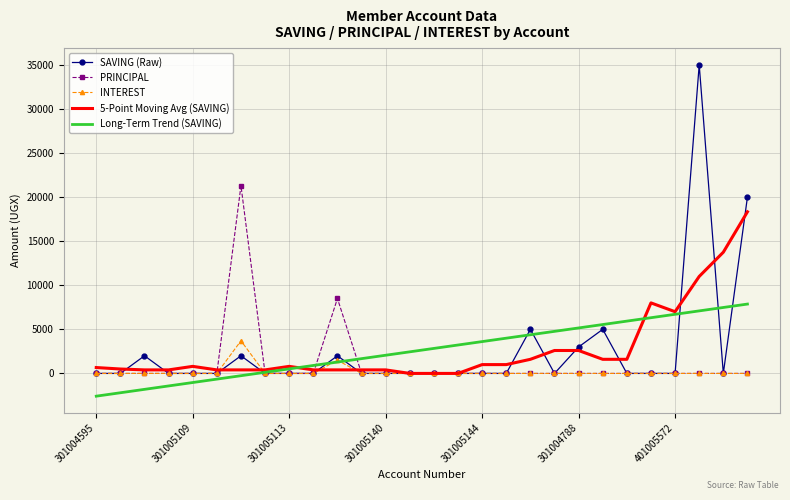

How many values in the INTEREST series exceed 0?

2